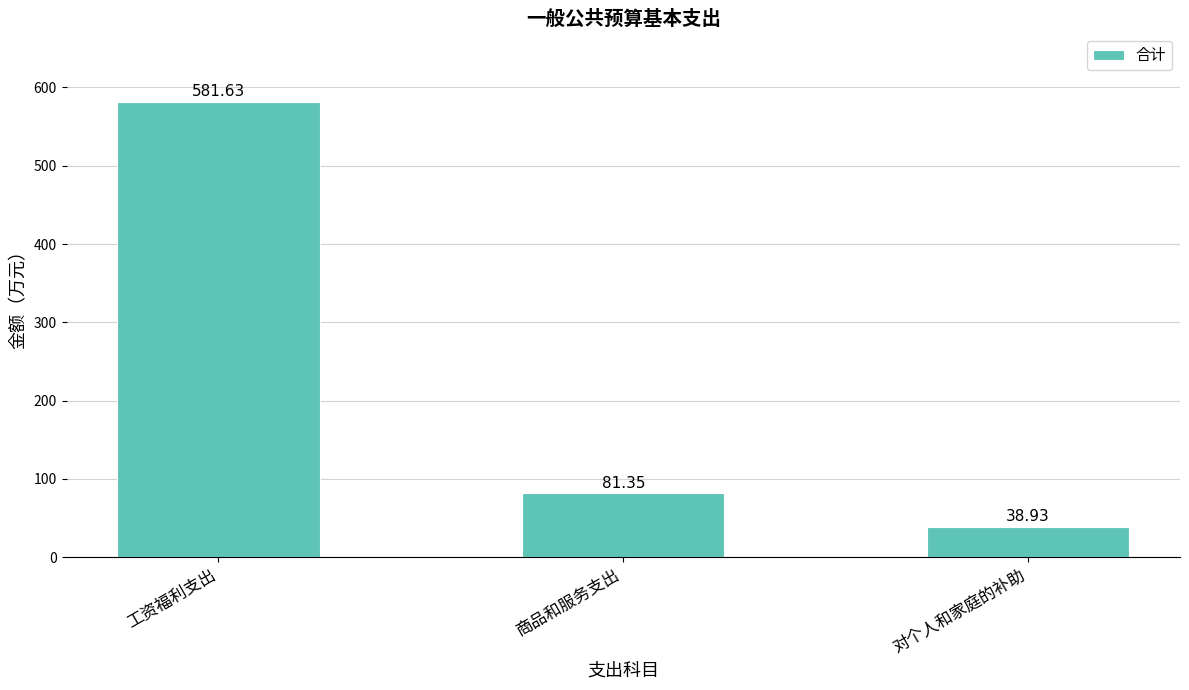

How many bars are there in total?

3